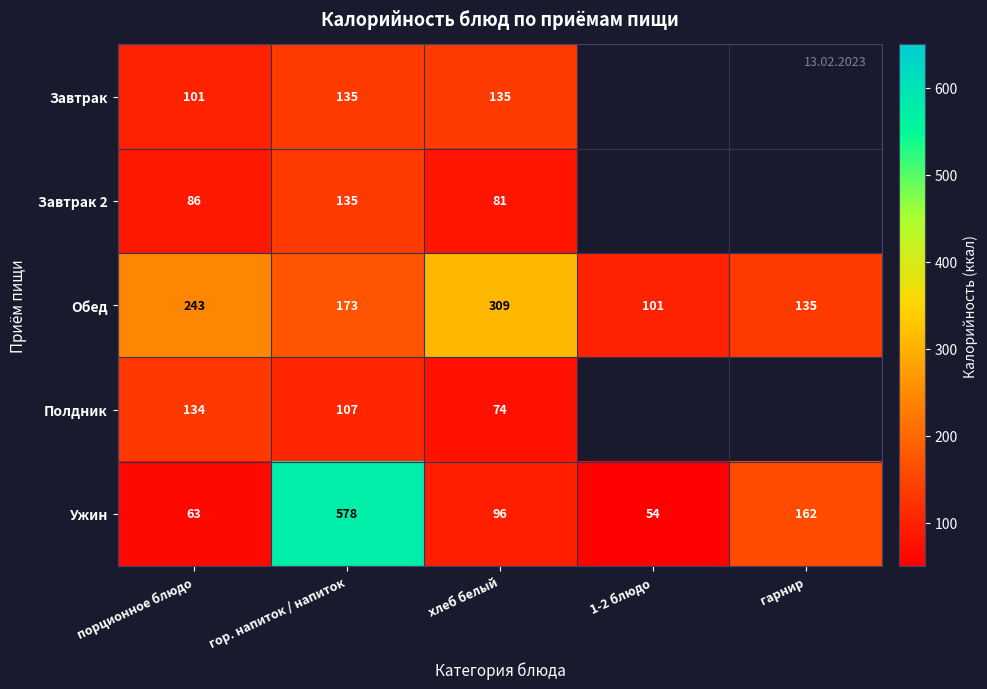

What is the difference between the highest and lowest values at порционное блюдо?

180